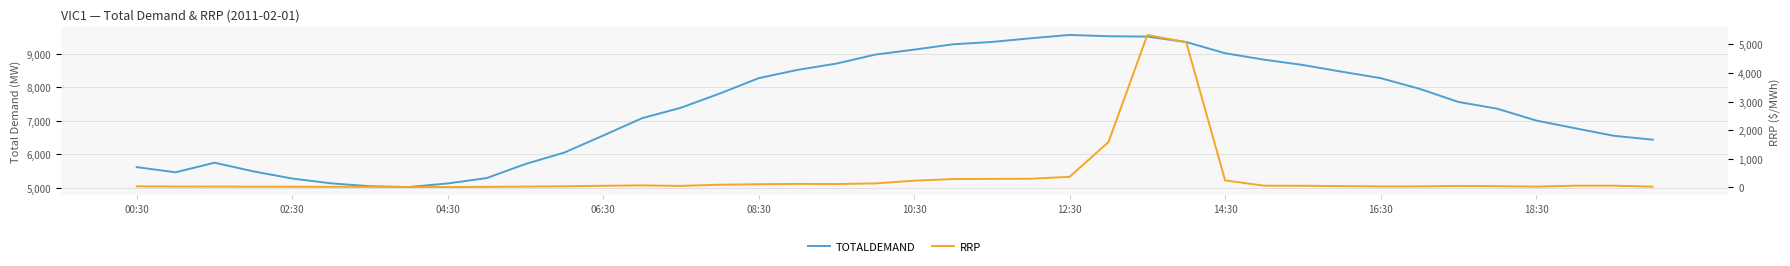

True or false: RRP and TOTALDEMAND cross at least once.

False